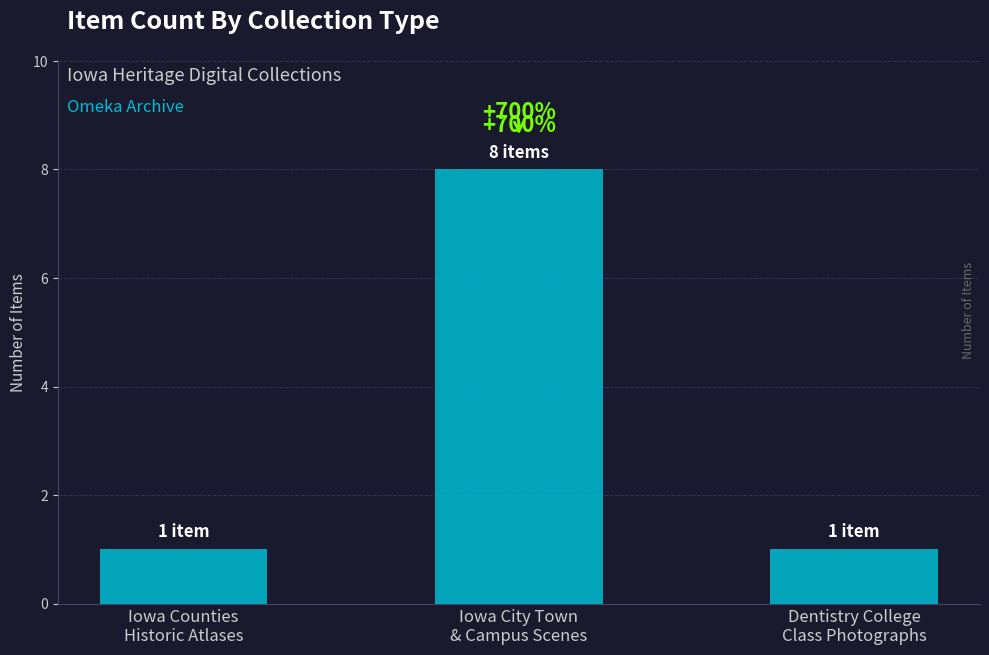

How many bars are there in total?

3